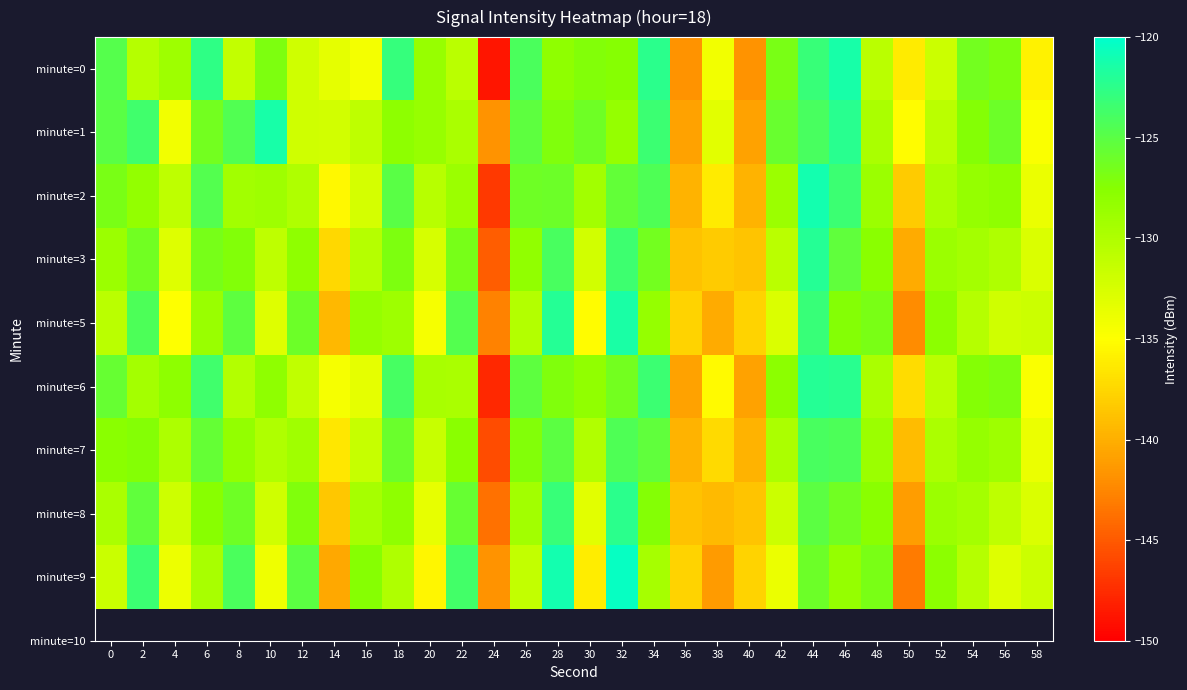

At which category is the sum across all series the highest?

44